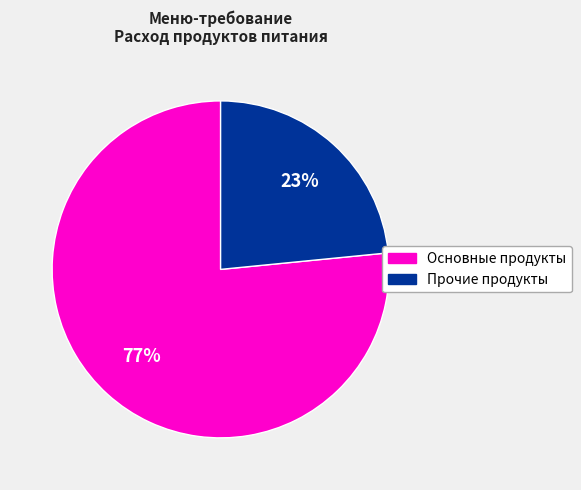

Is there any slice that represents more than half of the pie?

Yes